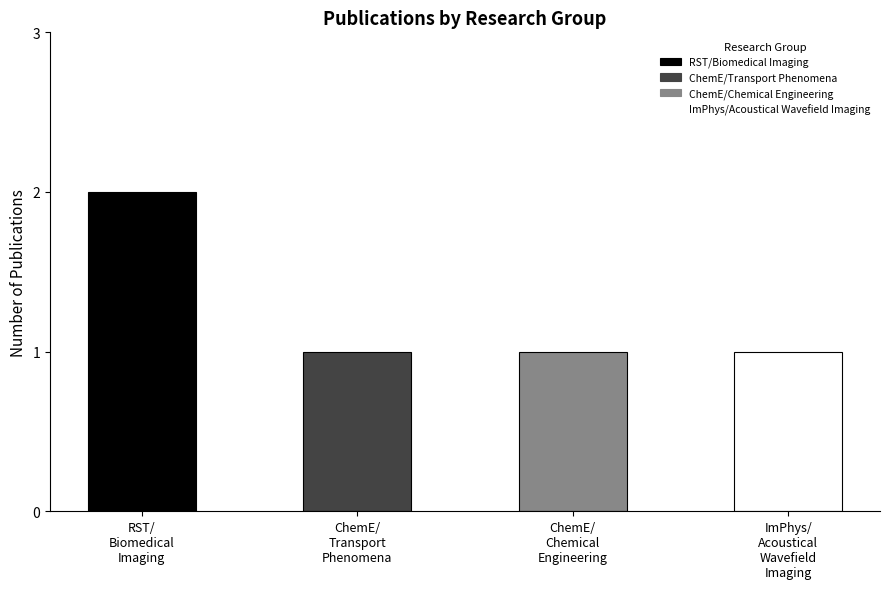

Reading left to right, extract all data points from this chart.

RST/
Biomedical
Imaging=2	ChemE/
Transport
Phenomena=1	ChemE/
Chemical
Engineering=1	ImPhys/
Acoustical
Wavefield
Imaging=1